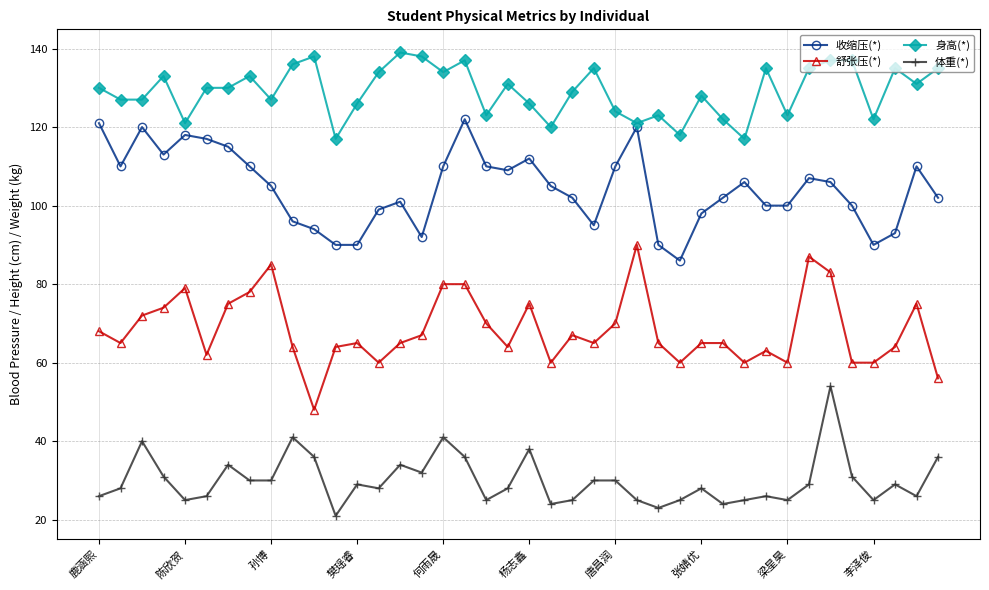

What is the value of the 体重(*) point at the 4th from the left?

31